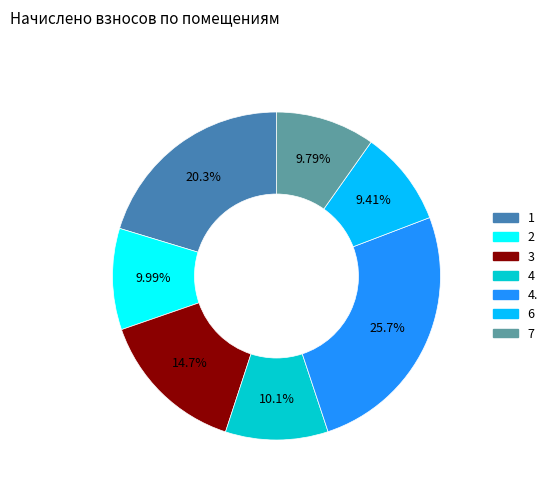

Is there any slice that represents more than half of the pie?

No